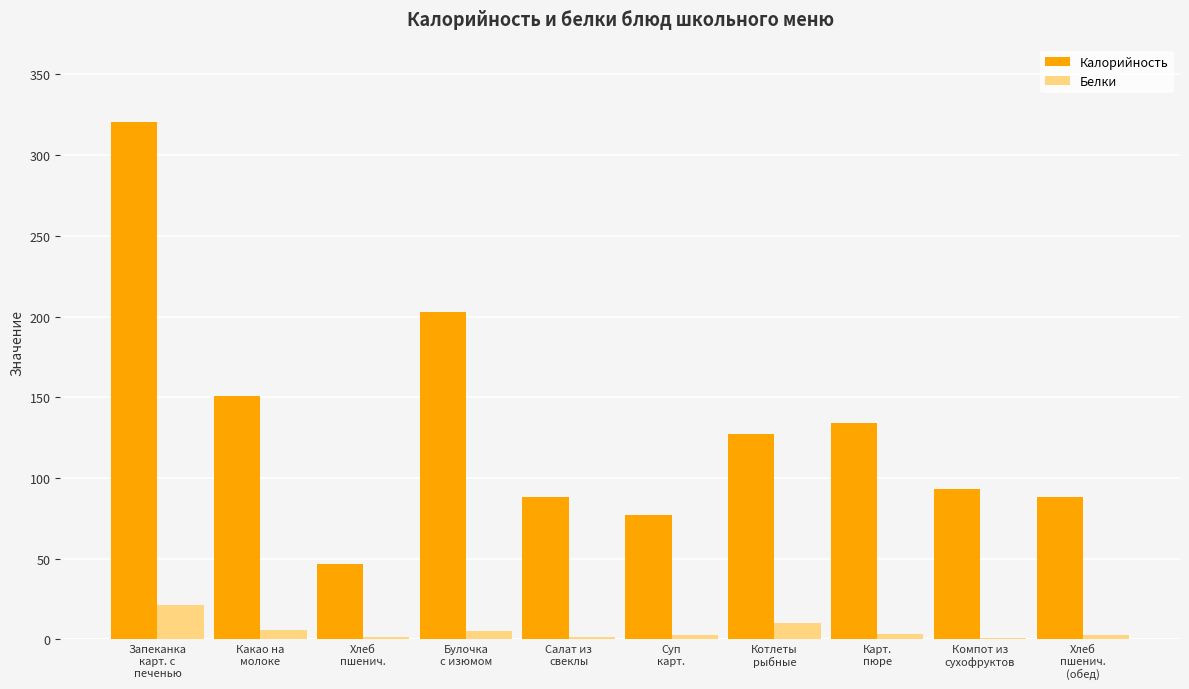

What is the sum of the Белки values at Суп
карт. and Хлеб
пшенич.?

4.3